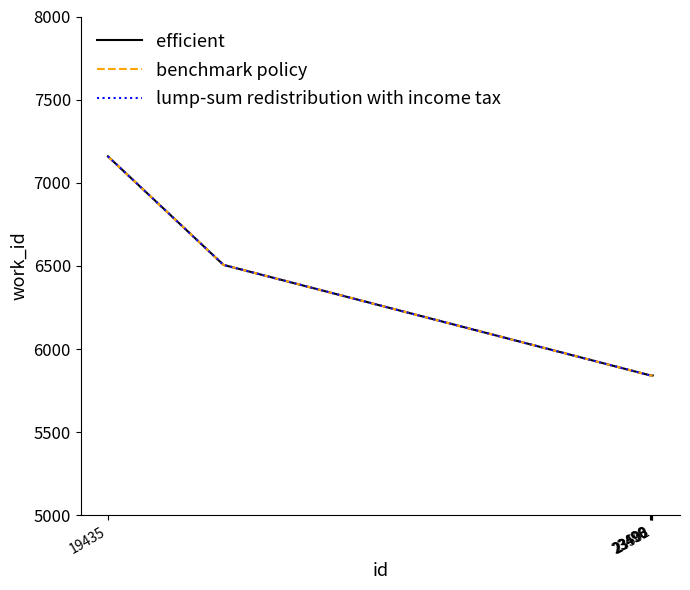

Does the chart have visible grid lines?

No